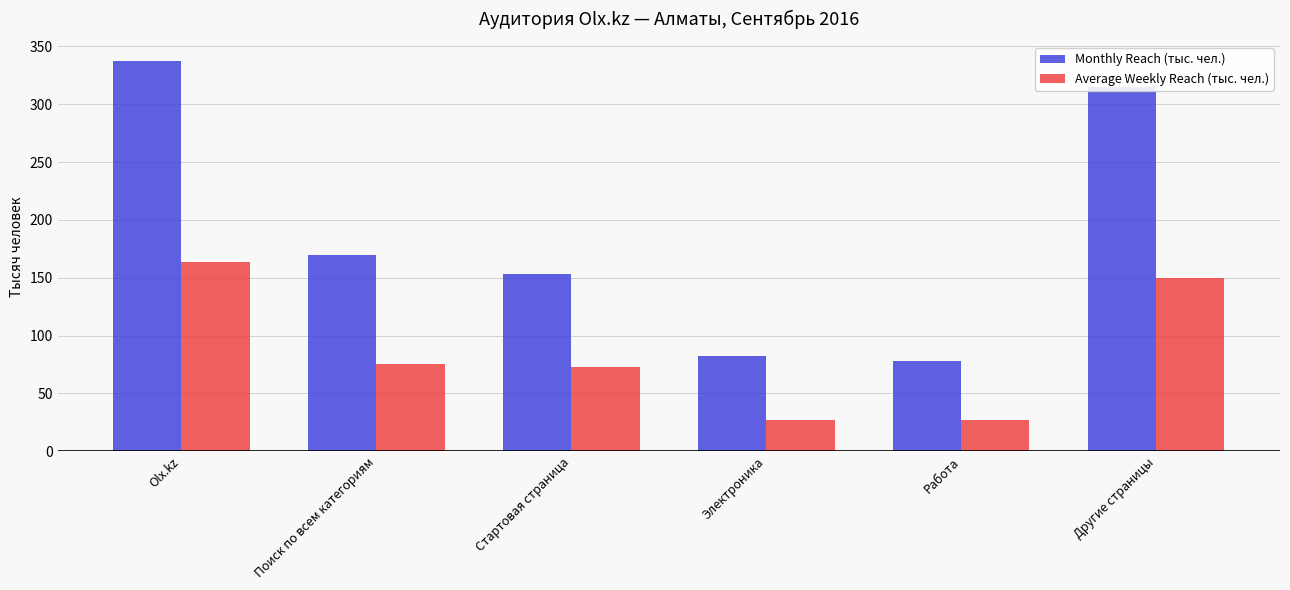

Is it true that Average Weekly Reach (тыс. чел.) equals 15.7 at Электроника?

False